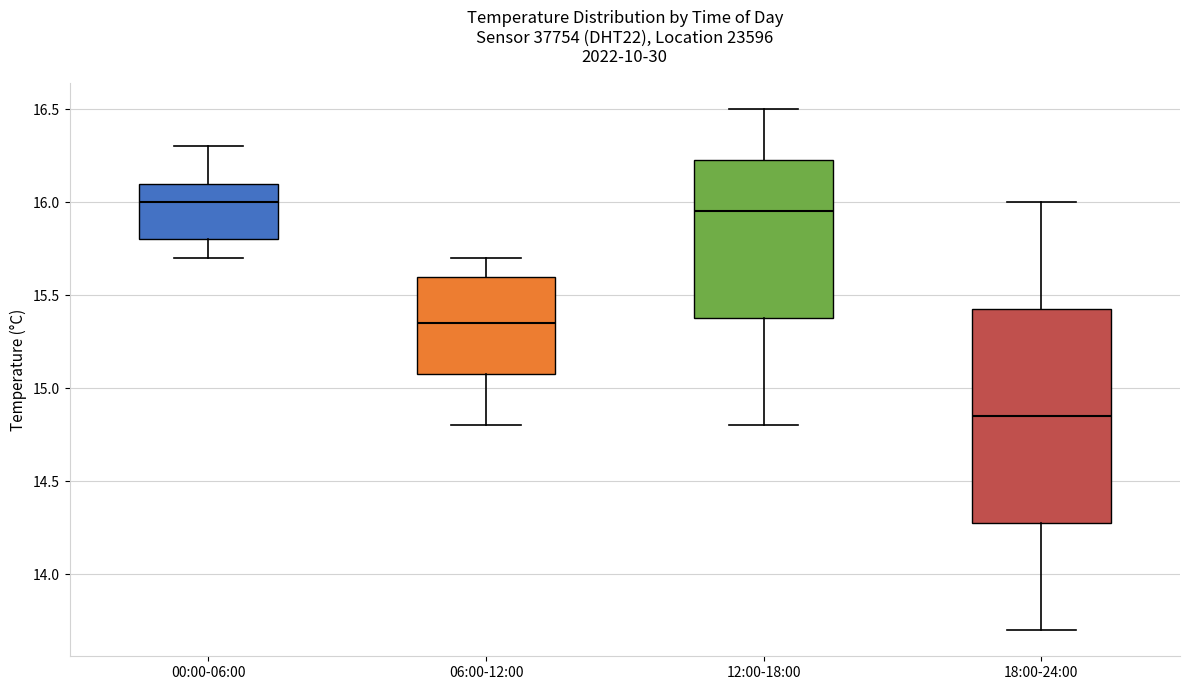

Reading left to right, transcribe this box plot: for each box, give where its median line is, the range the box spans, and where its two whiskers end, as read against the y-axis. The values are not printed on the chart, so give them approximately, as read against the axis.

00:00-06:00: median 16.00, box 15.80 to 16.10, whiskers 15.70 to 16.30
06:00-12:00: median 15.35, box 15.10 to 15.60, whiskers 14.80 to 15.70
12:00-18:00: median 15.95, box 15.40 to 16.25, whiskers 14.80 to 16.50
18:00-24:00: median 14.85, box 14.30 to 15.45, whiskers 13.70 to 16.00